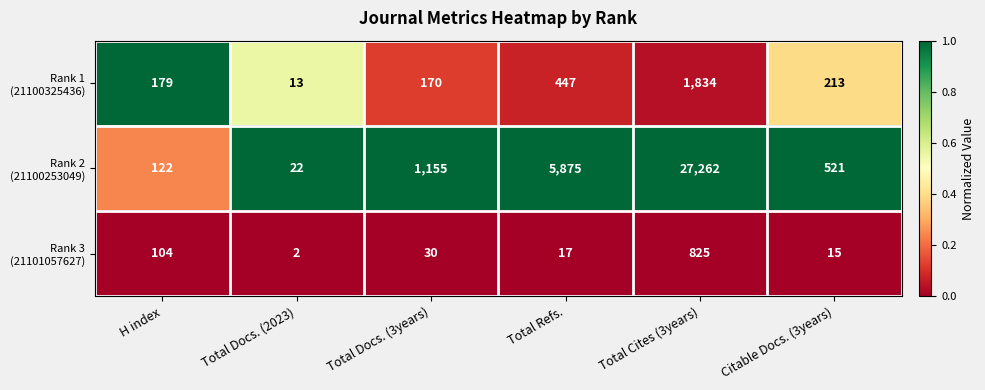

What is the spread (max minus min) of values at Total Docs. (2023)?

20